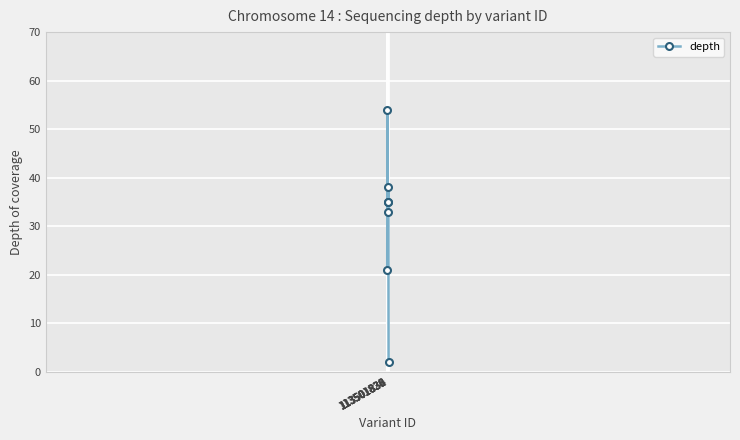

The value at 113501832 is 33. True or false?

True